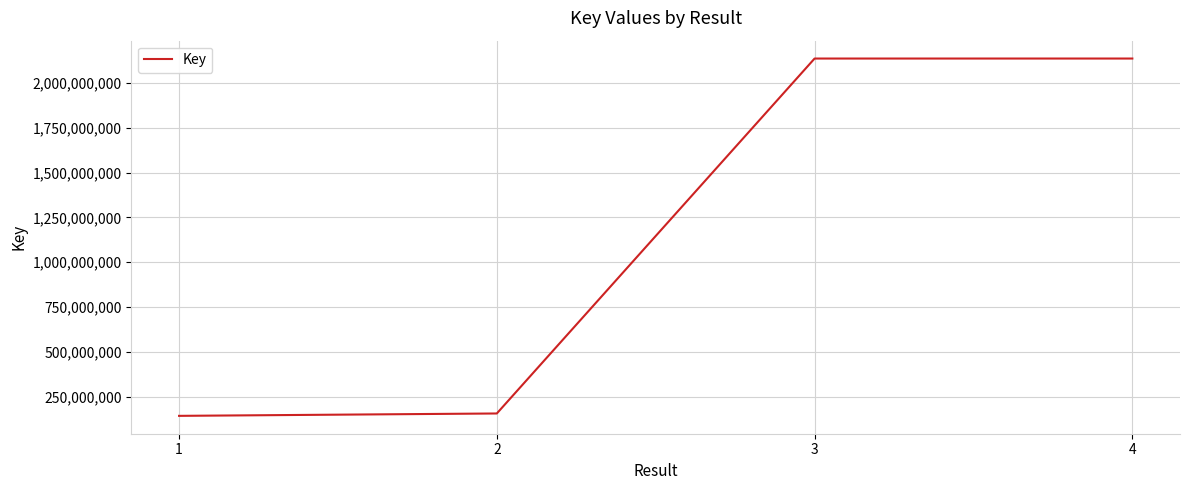

The value at 1 is 142042601. True or false?

True